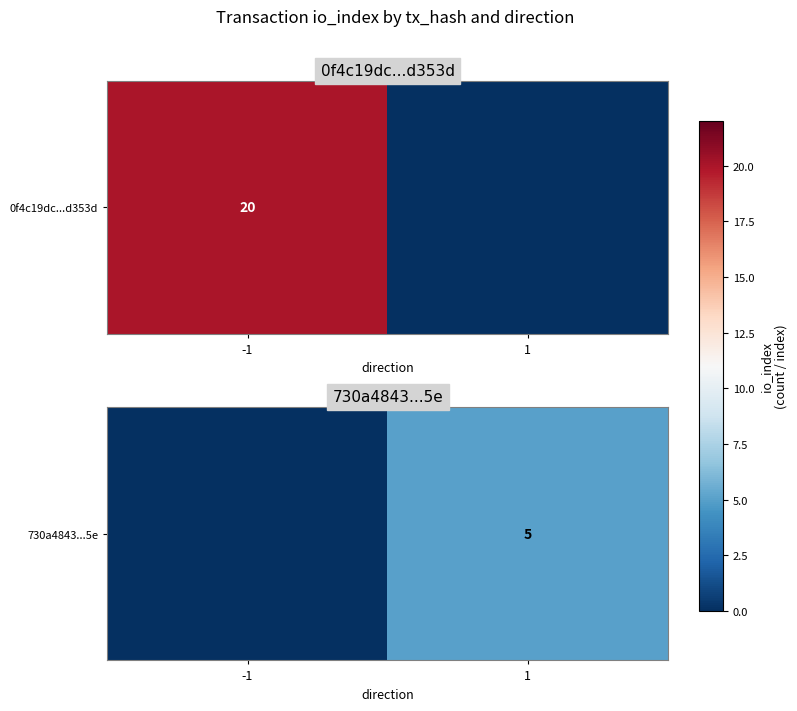

At which category does the chart reach its minimum across all series?

-1